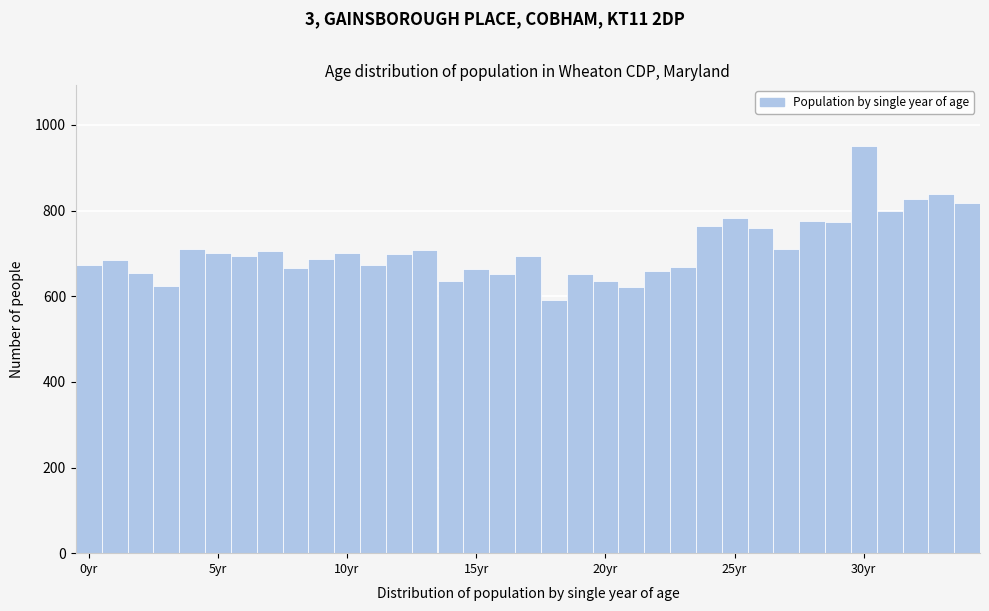

Around what value on the x-axis is the tallest bar? Give the approximate position of its centre, as read against the axis.

30.0